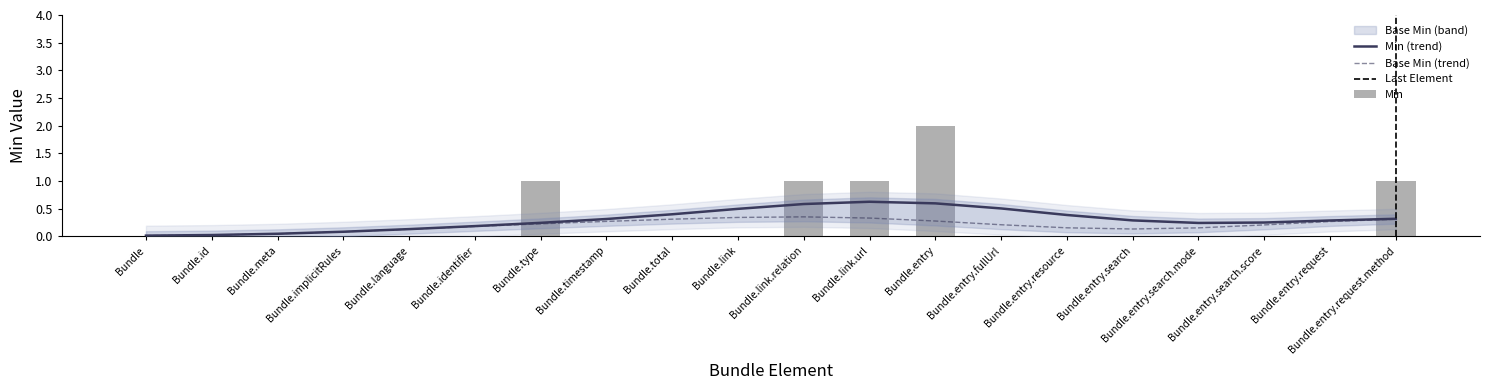

What is the label of the 4th bar from the right?

Bundle.entry.search.mode